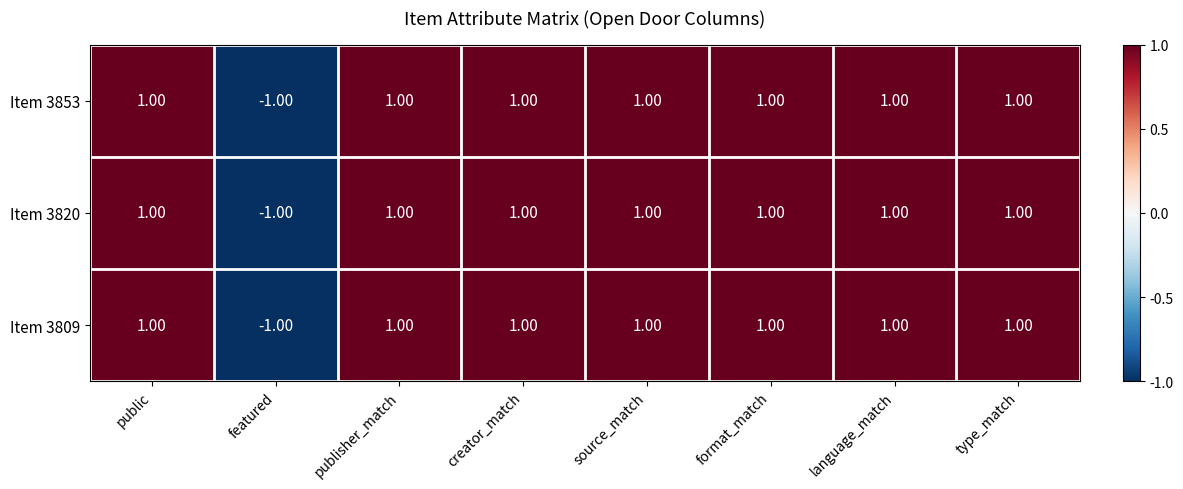

At which label does Item 3820 reach its minimum?

featured